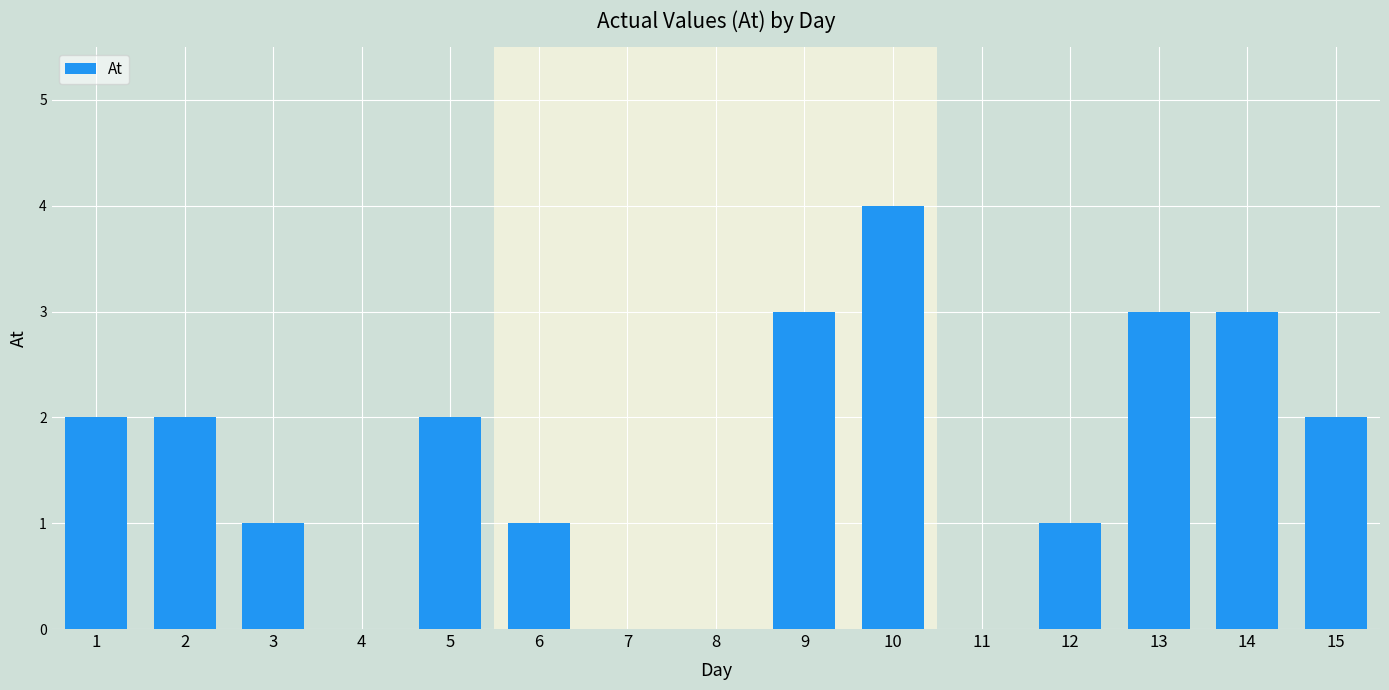

What is the sum of all values?

24